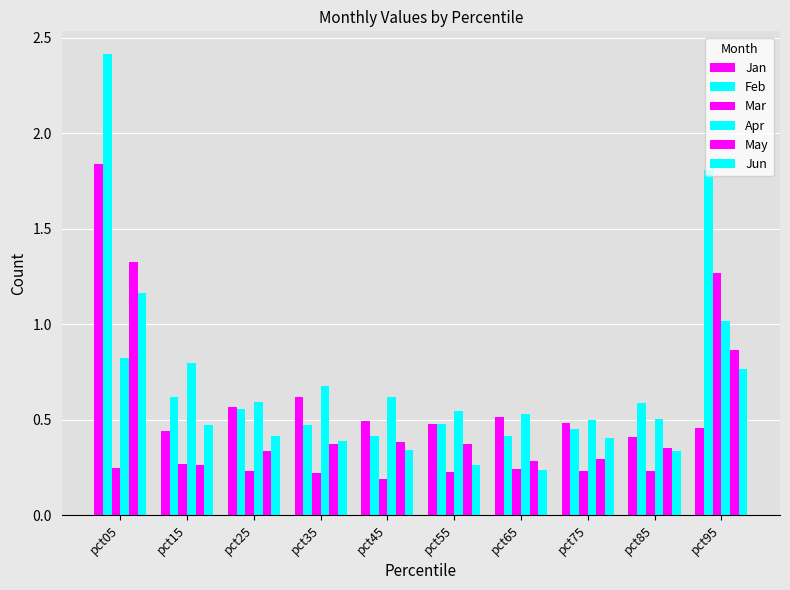

How many groups of bars are there?

10